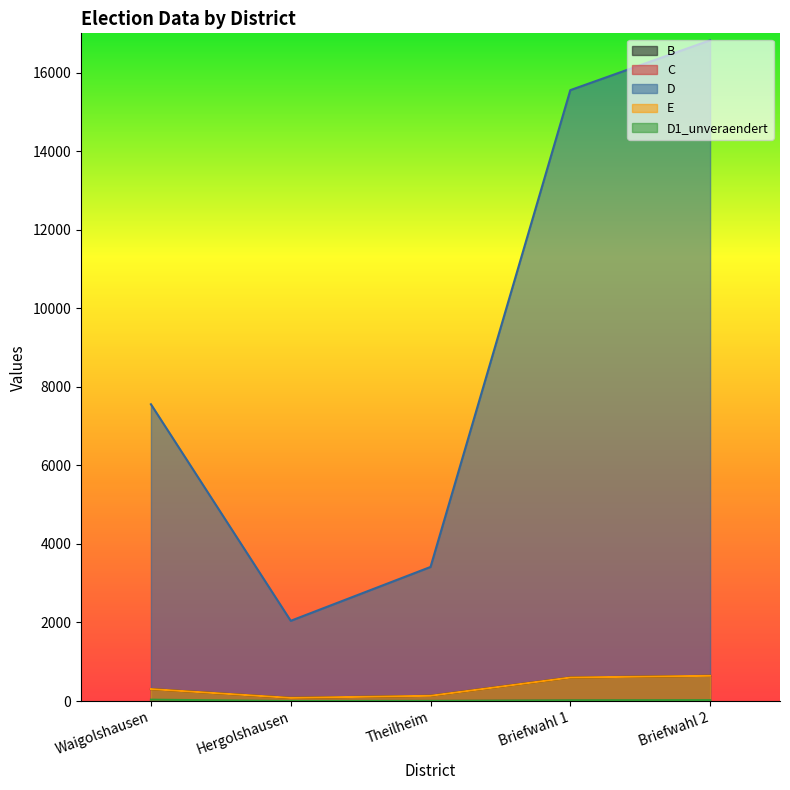

Does the chart display data point markers on the line(s)?

No